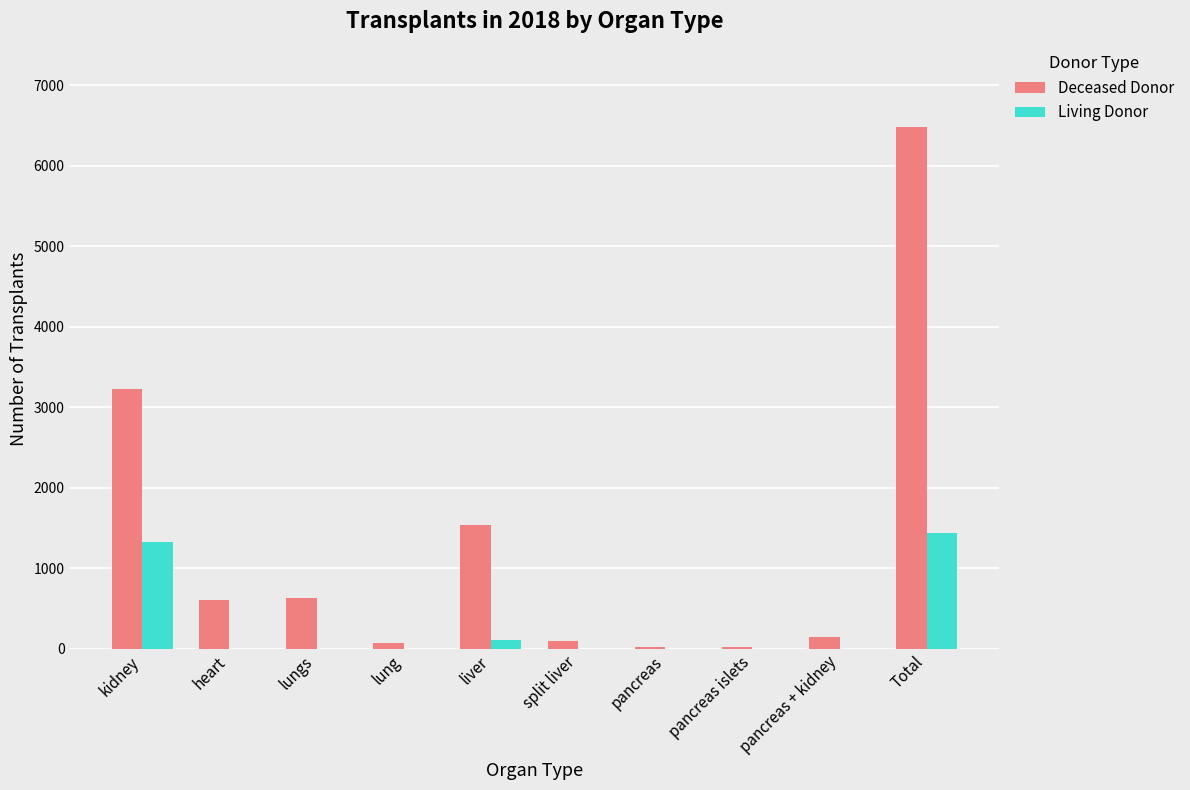

Which series has the largest total across all categories?

Deceased Donor